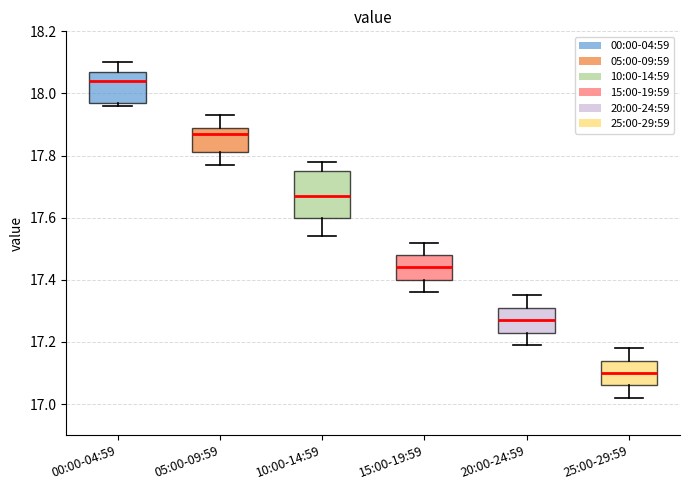

Reading left to right, transcribe this box plot: for each box, give where its median line is, the range the box spans, and where its two whiskers end, as read against the y-axis. The values are not printed on the chart, so give them approximately, as read against the axis.

00:00-04:59: median 18.04, box 17.98 to 18.08, whiskers 17.96 to 18.10
05:00-09:59: median 17.88, box 17.82 to 17.90, whiskers 17.78 to 17.94
10:00-14:59: median 17.68, box 17.60 to 17.76, whiskers 17.54 to 17.78
15:00-19:59: median 17.44, box 17.40 to 17.48, whiskers 17.36 to 17.52
20:00-24:59: median 17.28, box 17.24 to 17.32, whiskers 17.20 to 17.36
25:00-29:59: median 17.10, box 17.06 to 17.14, whiskers 17.02 to 17.18